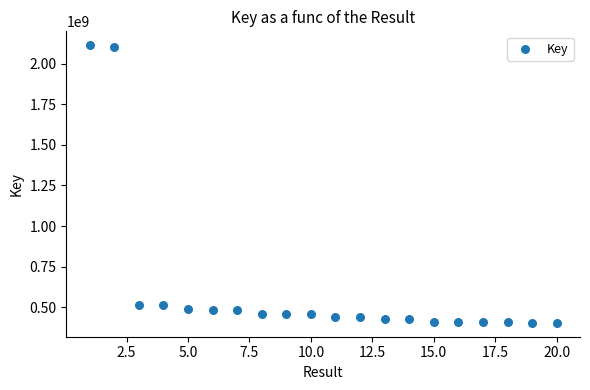

What is the range of Y values (max minus min)?

1708264669